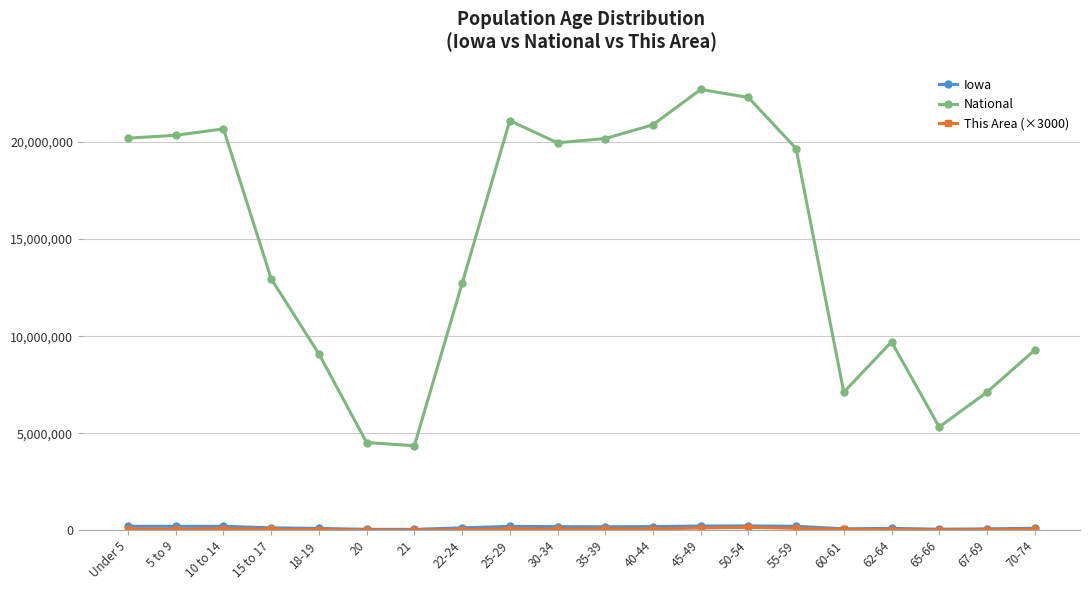

What is the label of the 5th point from the left?

18-19